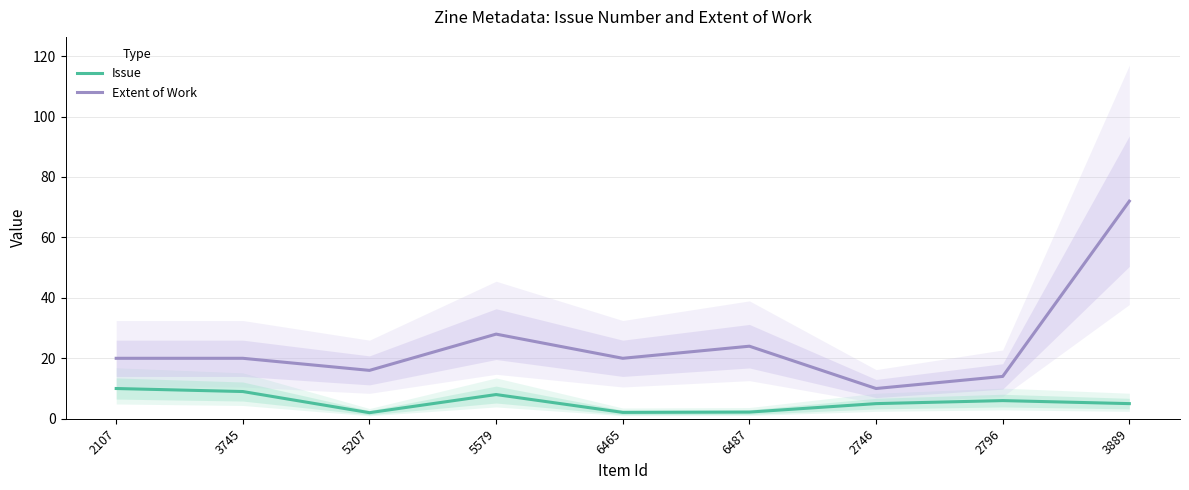

Does the chart have visible grid lines?

Yes